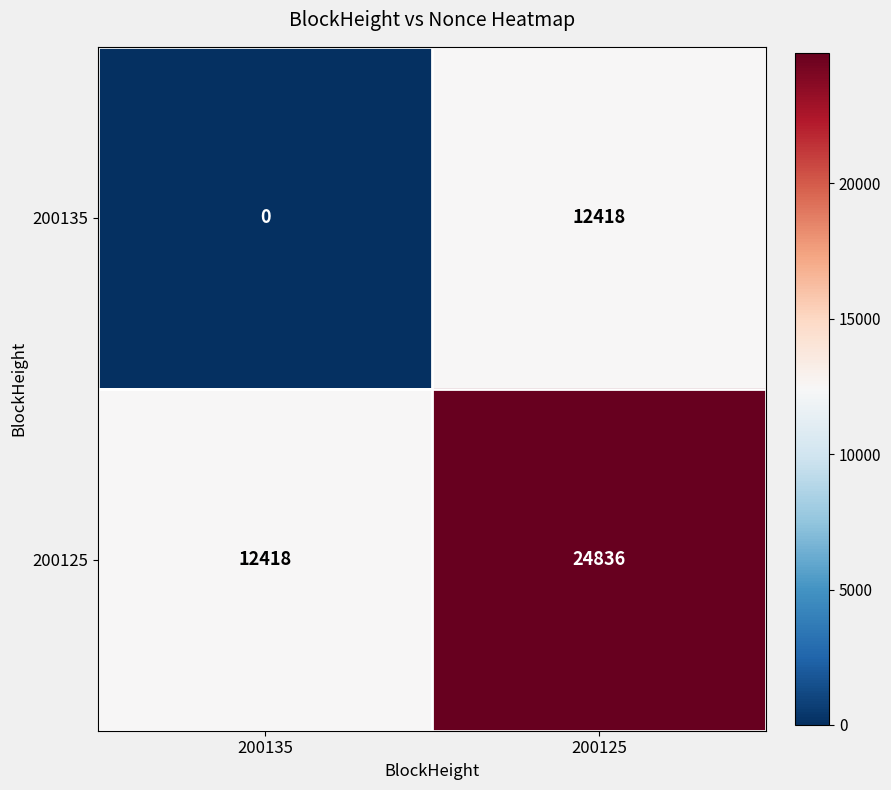

Which series has the largest total across all categories?

200125